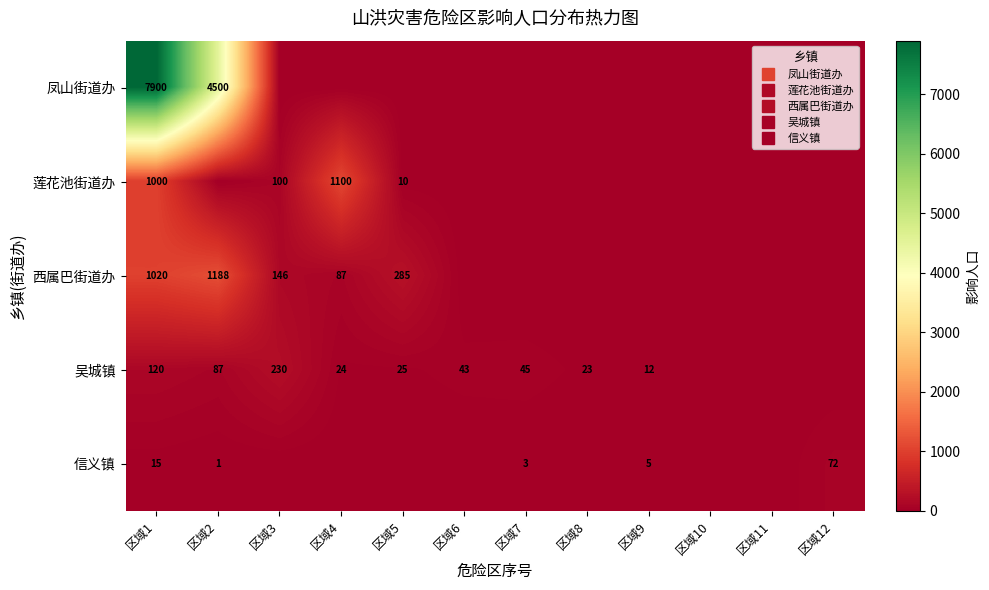

At 区域3, list the series in order from largest to smallest.

吴城镇, 西属巴街道办, 莲花池街道办, 凤山街道办, 信义镇